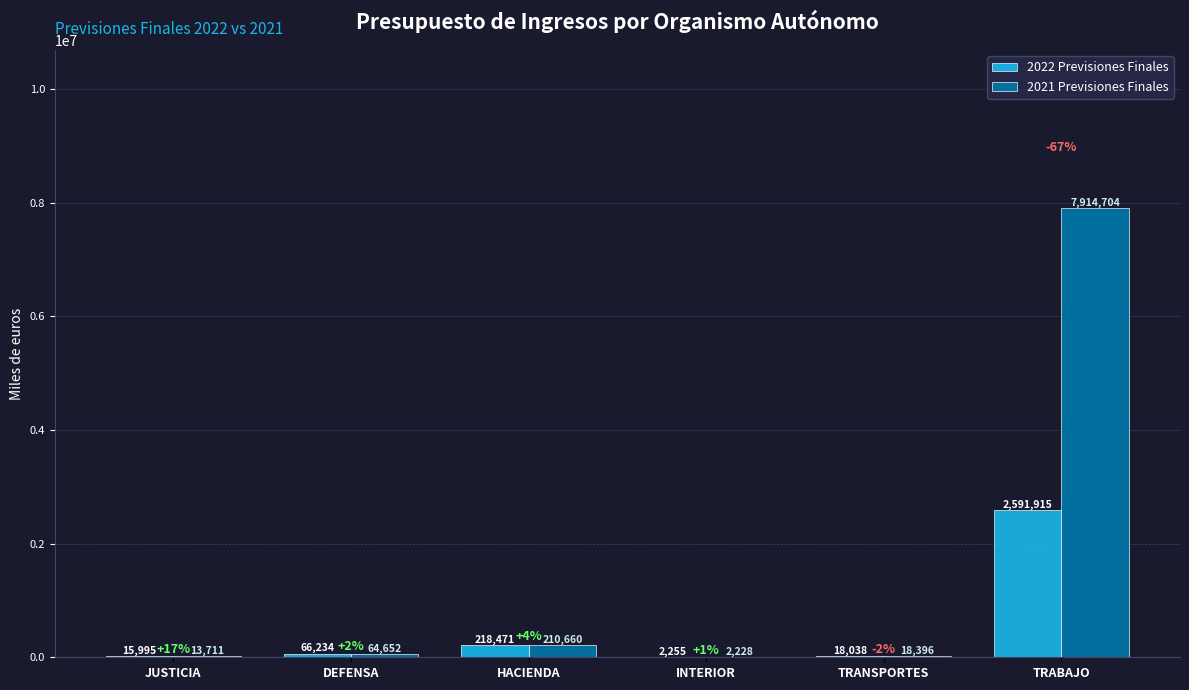

What are all the series names shown in the legend?

2022 Previsiones Finales, 2021 Previsiones Finales